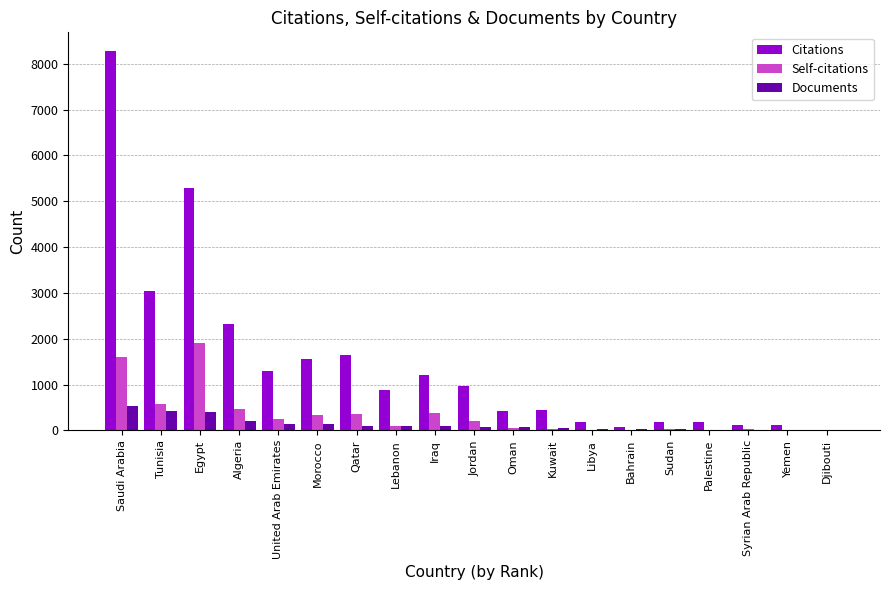

How many groups of bars are there?

19